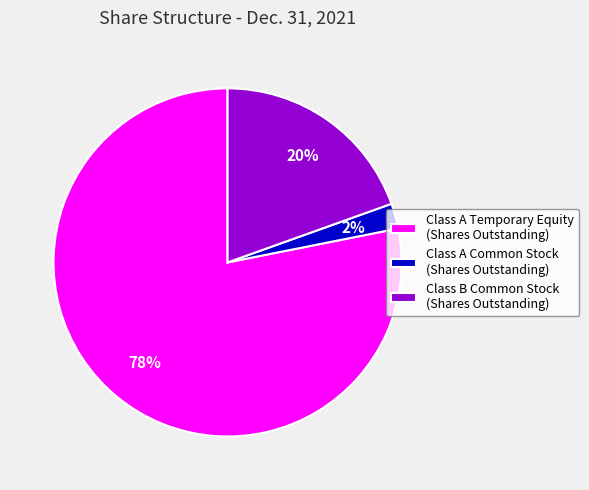

Do Class A Temporary Equity (Shares Outstanding) and Class B Common Stock (Shares Outstanding) together represent more than half of the pie?

Yes